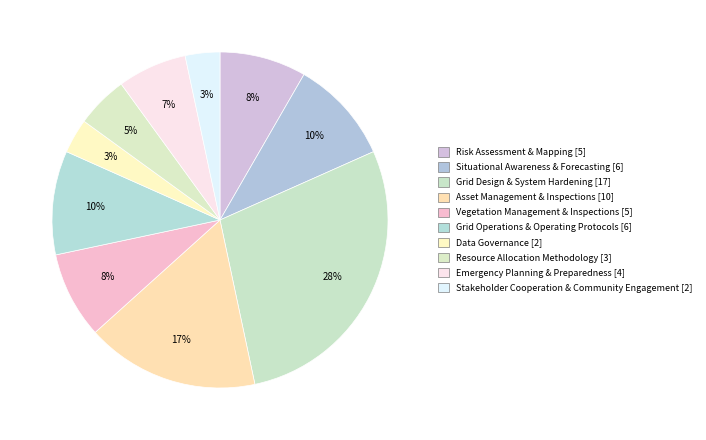

To the nearest percent, what is the average slice percentage?

10%